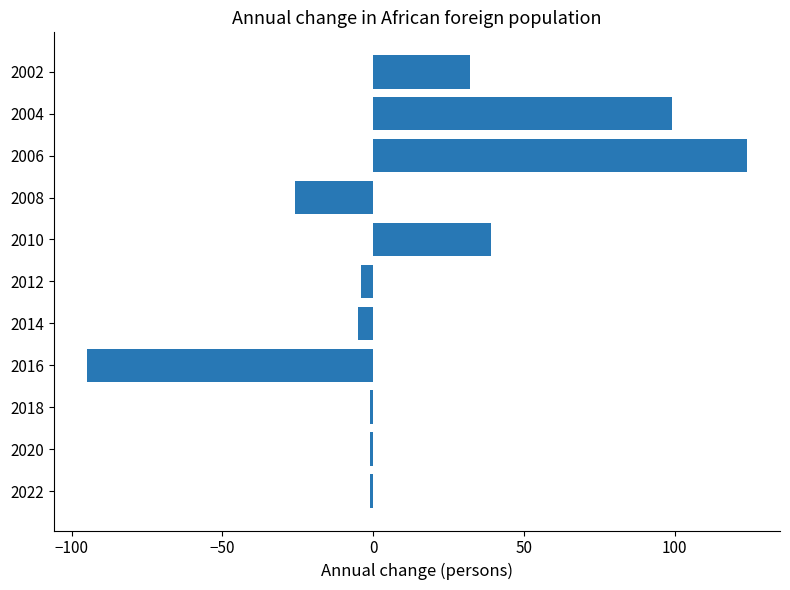

How many values are above zero?

4